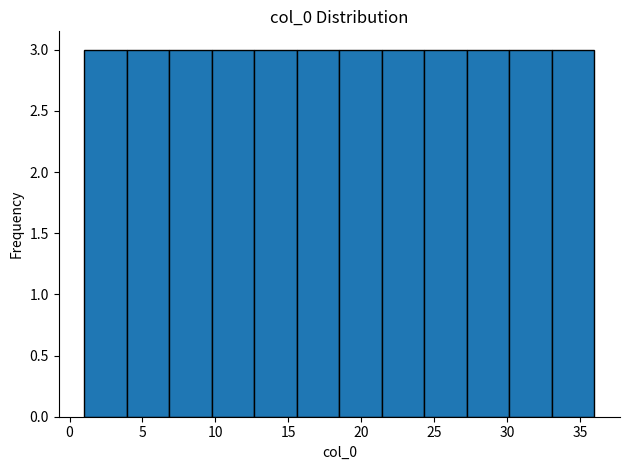

Reading left to right, transcribe this chart: for each bar, give the range it covers on the x-axis and its height. Neither the bar edges nor the heights are printed on the chart, so give them approximately, as read against the axes.

1.0 to 4.0: 3
4.0 to 7.0: 3
7.0 to 10.0: 3
10.0 to 12.5: 3
12.5 to 15.5: 3
15.5 to 18.5: 3
18.5 to 21.5: 3
21.5 to 24.5: 3
24.5 to 27.5: 3
27.5 to 30.0: 3
30.0 to 33.0: 3
33.0 to 36.0: 3